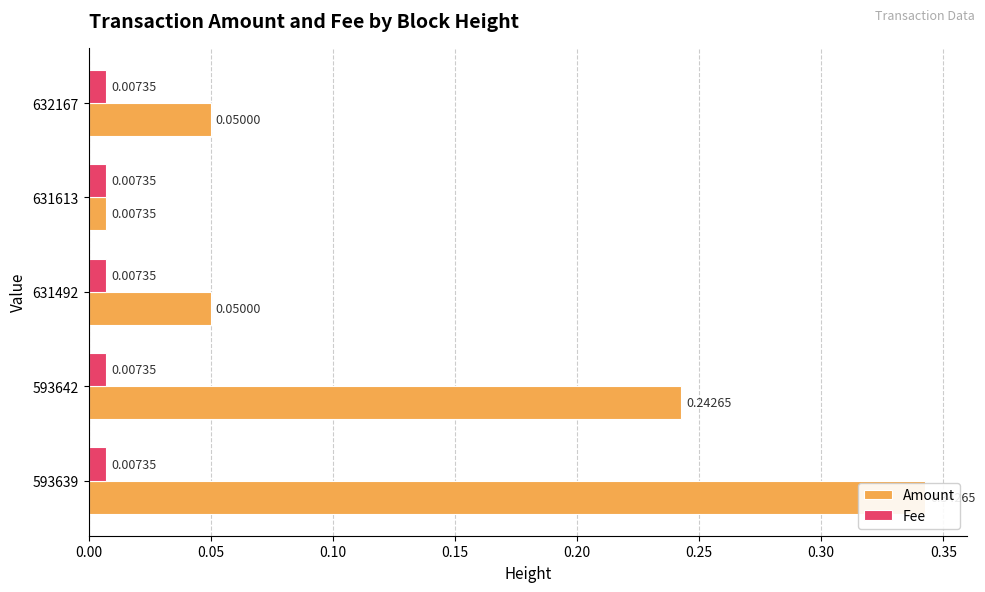

What are all the series names shown in the legend?

Amount, Fee